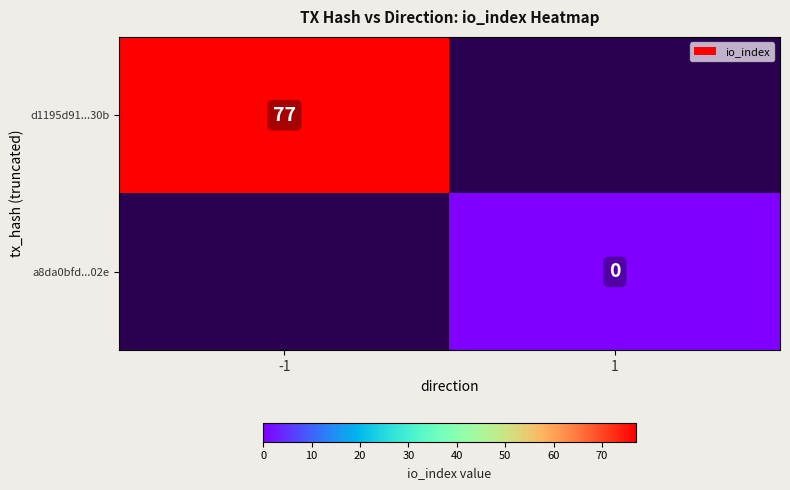

Is it true that d1195d91...30b equals 137 at -1?

False